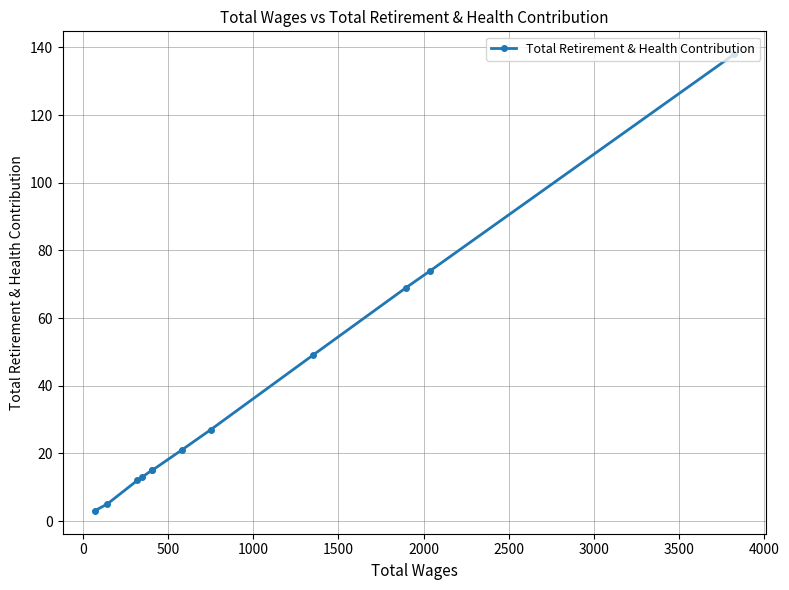

What is the difference between the maximum and minimum values?

135